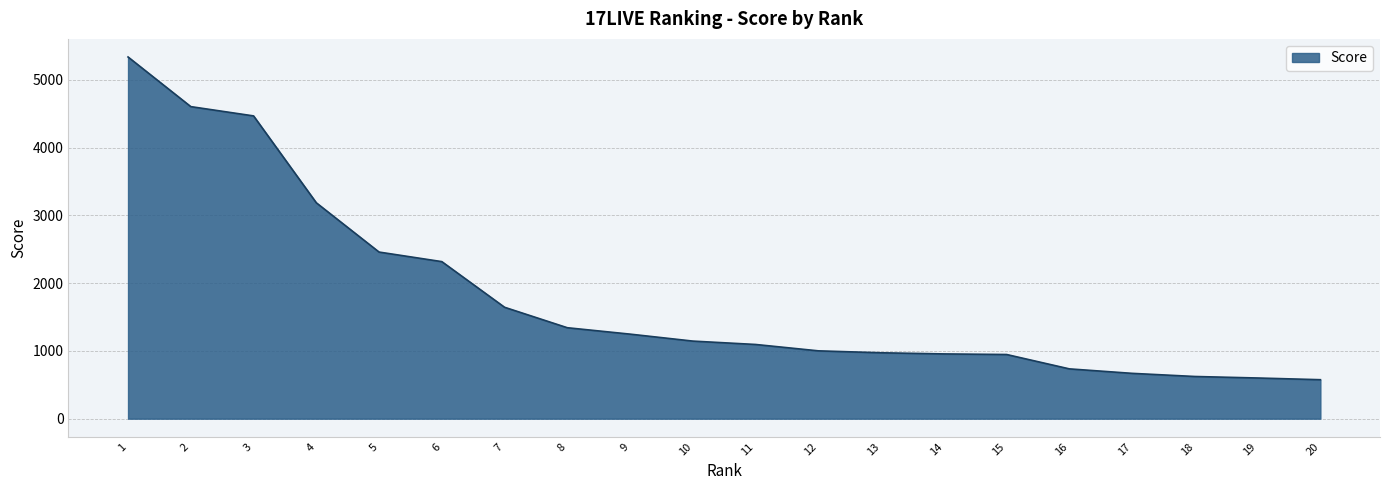

What is the ratio of the value at 10 to the value at 8?

0.9